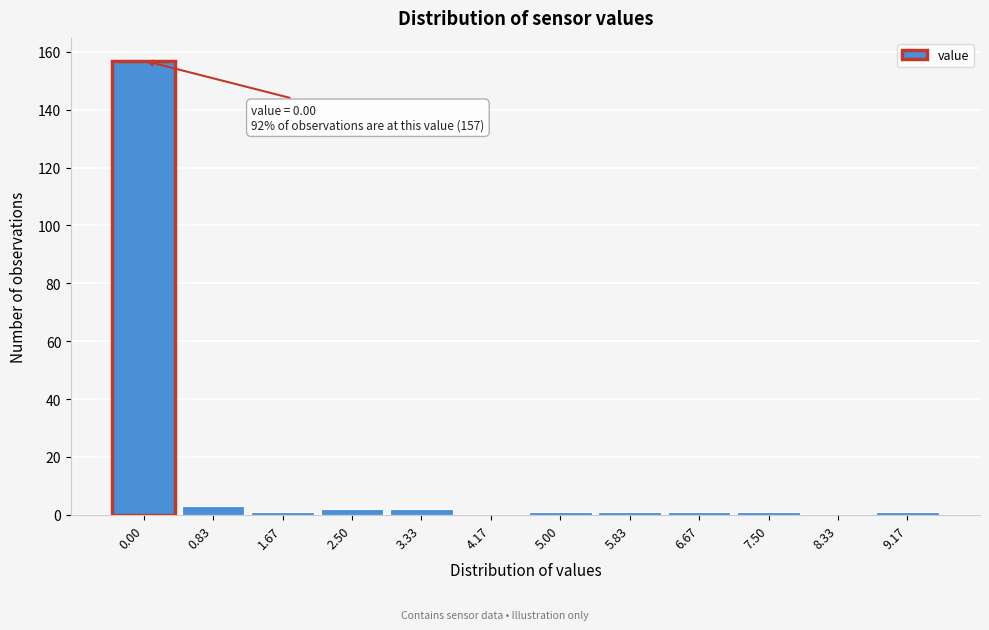

Reading left to right, transcribe all the data shown in this chart.

0.00=157	0.83=3	1.67=1	2.50=2	3.33=2	4.17=0	5.00=1	5.83=1	6.67=1	7.50=1	8.33=0	9.17=1